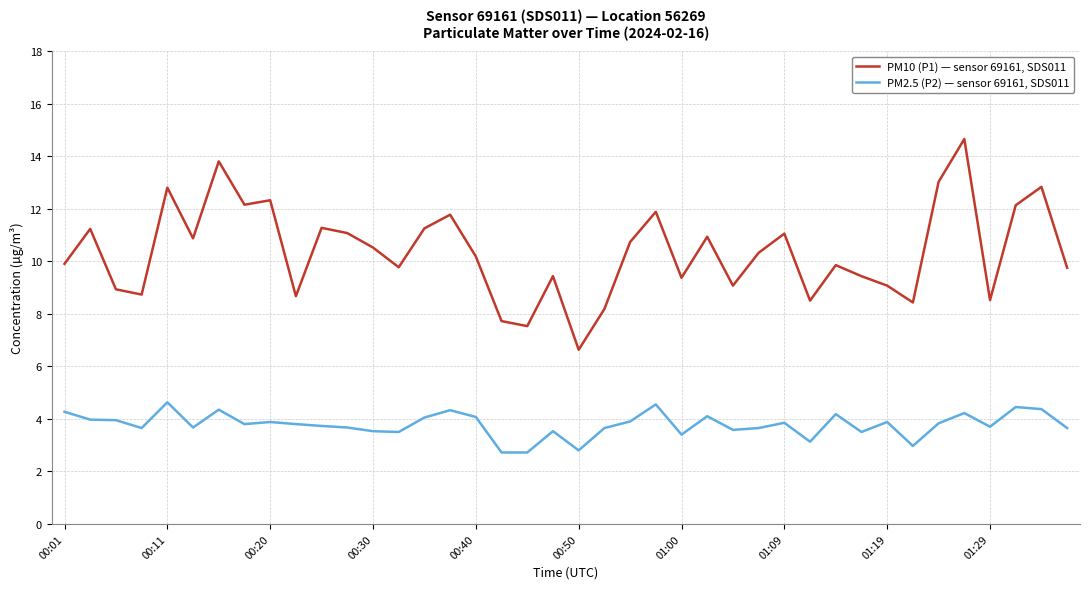

True or false: PM2.5 (P2) — sensor 69161, SDS011 and PM10 (P1) — sensor 69161, SDS011 cross at least once.

False